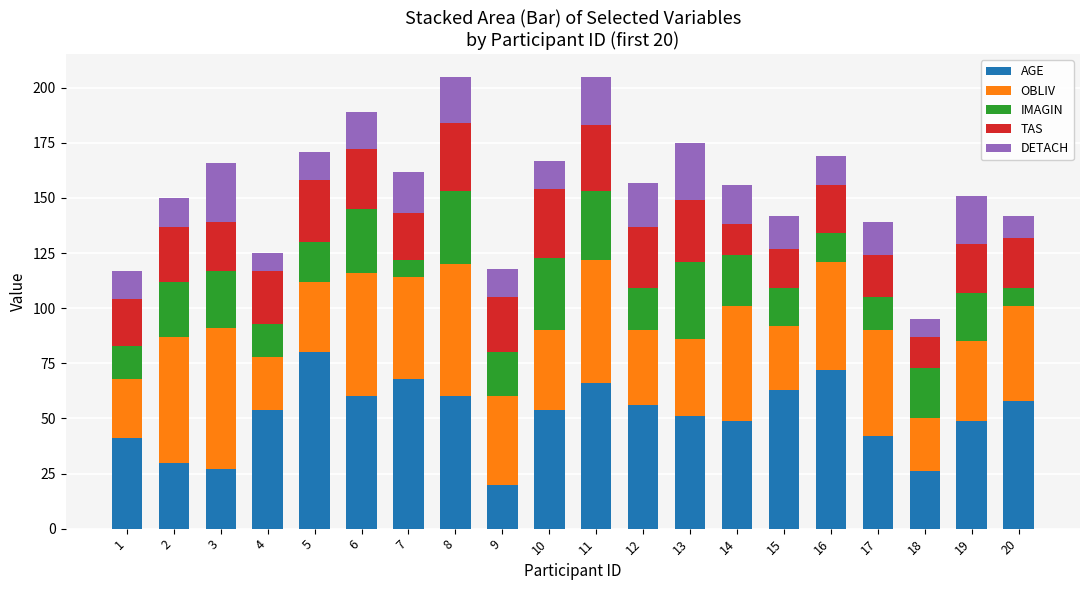

What is the total value across all series at 2?

150